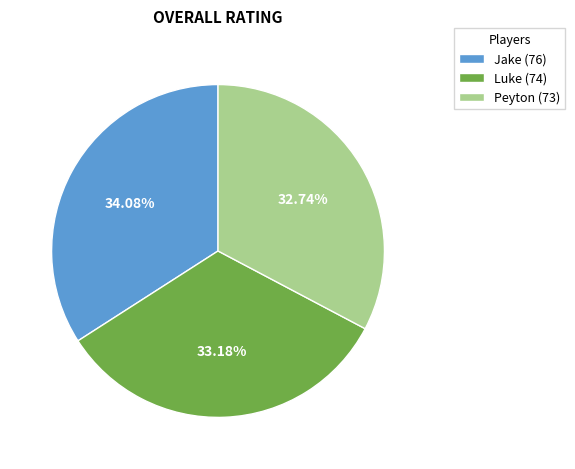

Is there a majority slice in this chart?

No